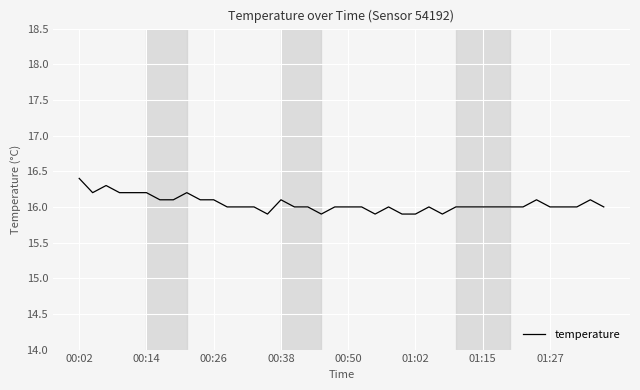

Reading left to right, what are all the values shown in this chart?

16.4	16.2	16.3	16.2	16.2	16.2	16.1	16.1	16.2	16.1	16.1	16.0	16.0	16.0	15.9	16.1	16.0	16.0	15.9	16.0	16.0	16.0	15.9	16.0	15.9	15.9	16.0	15.9	16.0	16.0	16.0	16.0	16.0	16.0	16.1	16.0	16.0	16.0	16.1	16.0